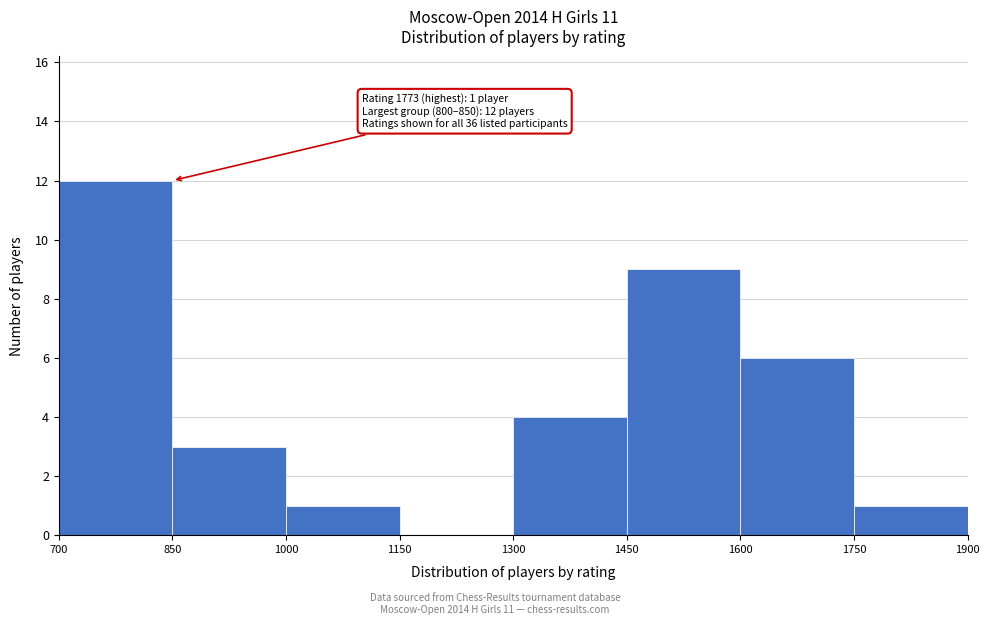

Over which range of the x-axis is the bar tallest?

700 to 850